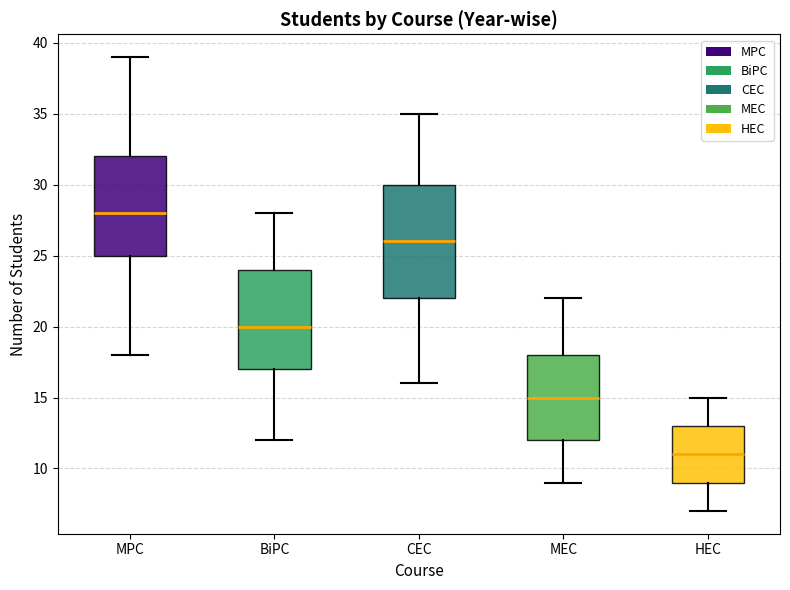

Where is the upper edge of the box for CEC on the y-axis? The values are not printed on the chart, so give them approximately, as read against the axis.

30